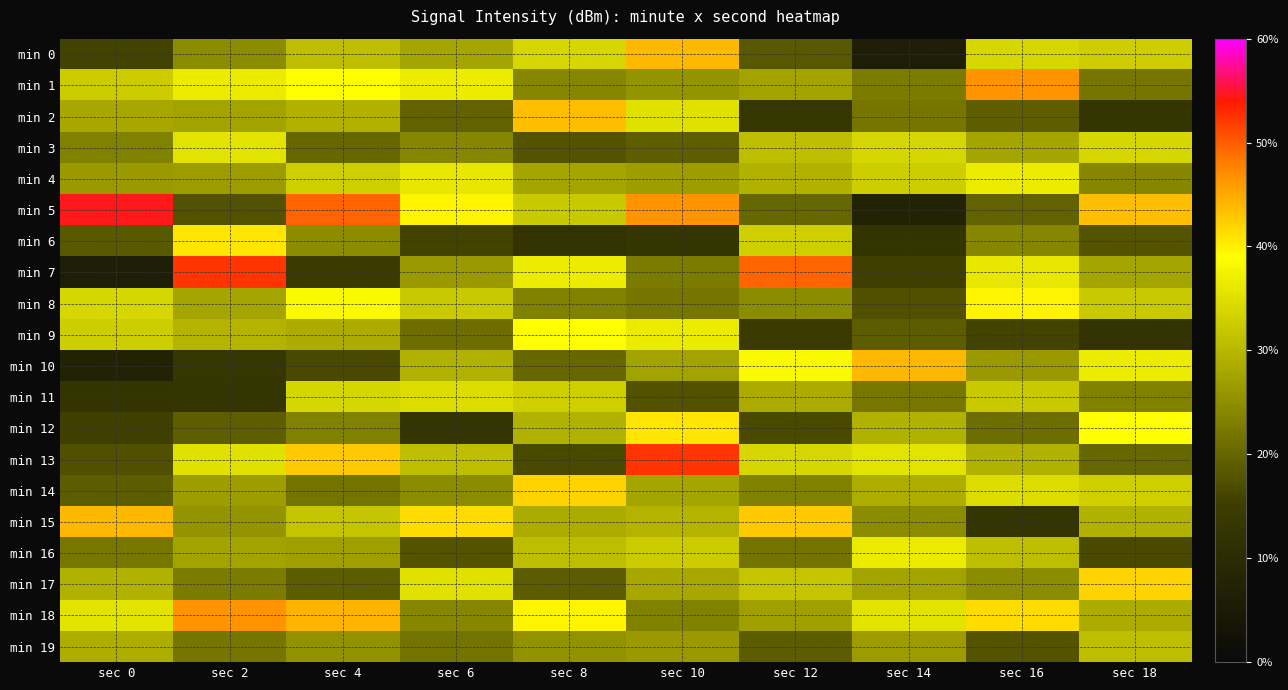

Which series changed the most between sec 0 and sec 14?

min 5